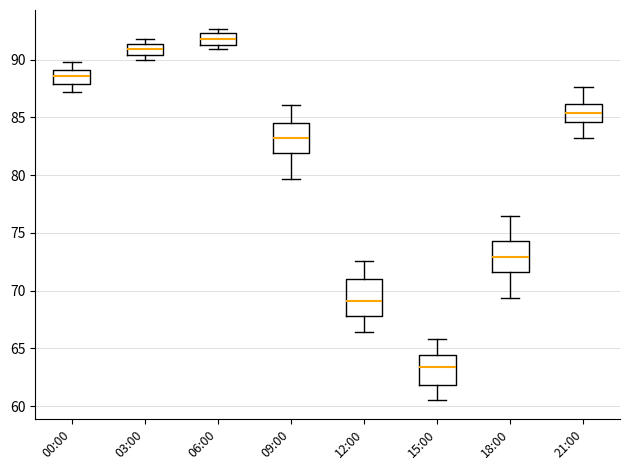

Which box has the highest median line?

06:00